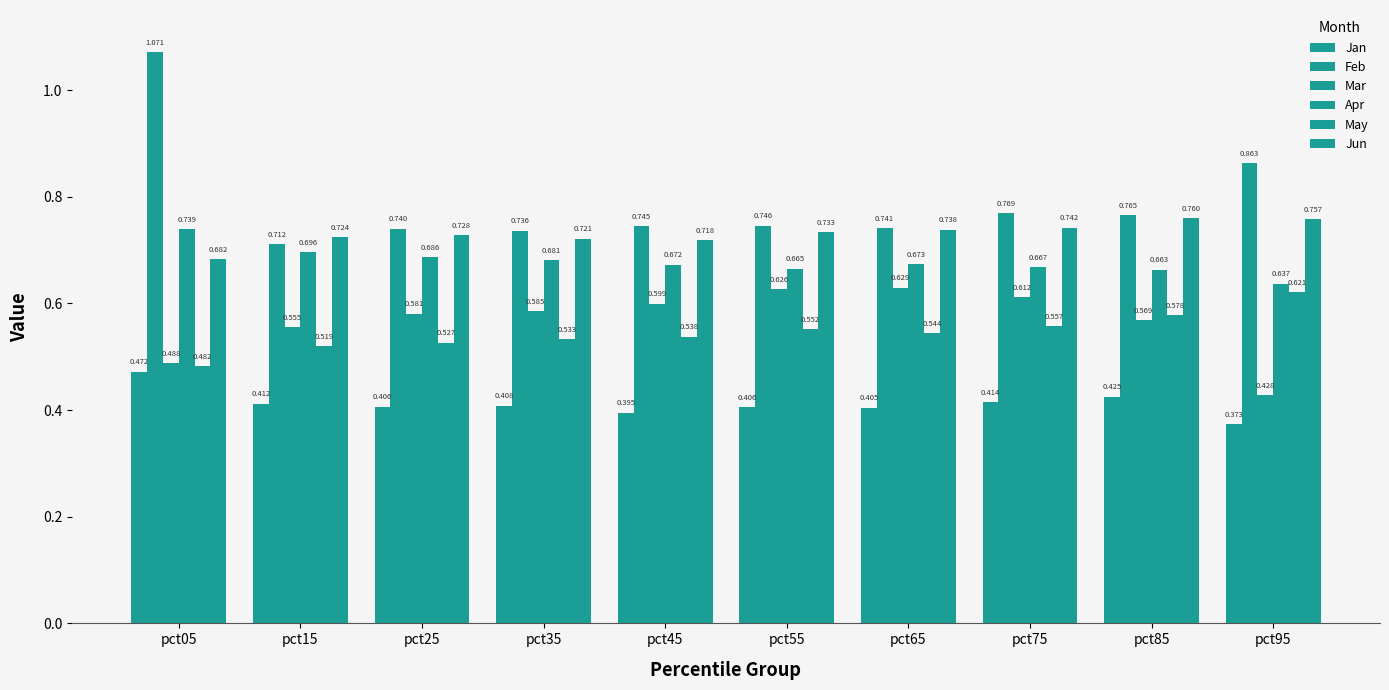

The value of Mar at pct25 is 0.9. True or false?

False